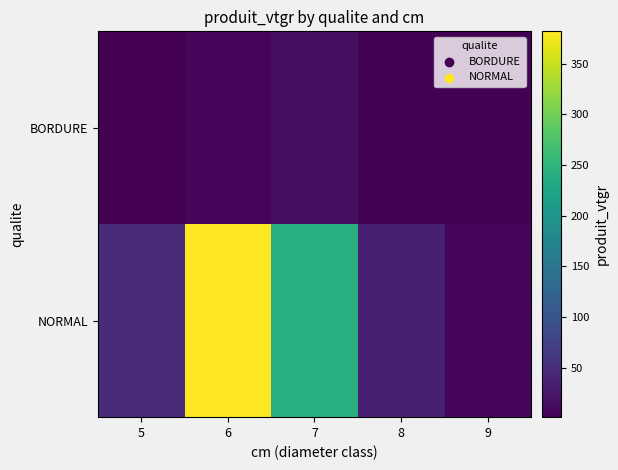

What is the difference between the highest and lowest values at 7?

223.9